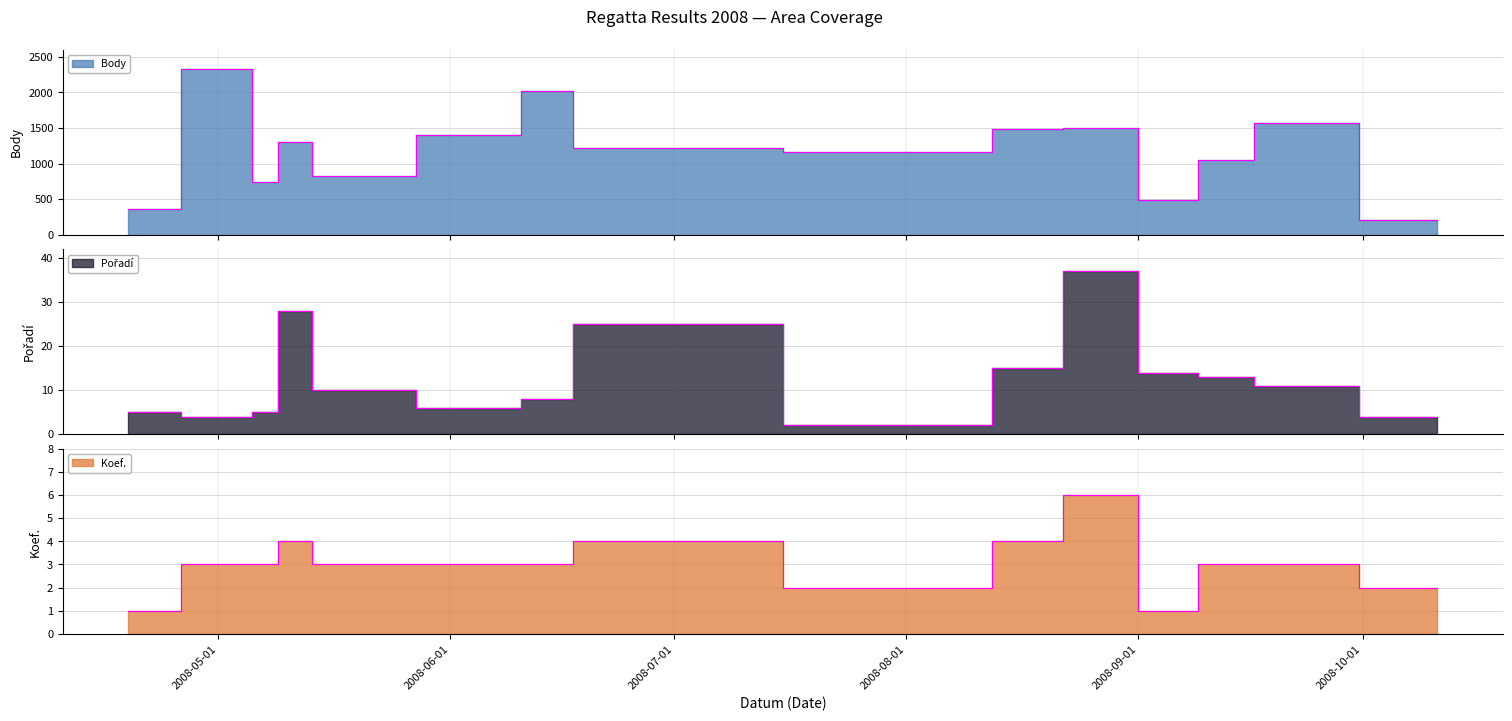

What is the sum of all Body edge values?

17654